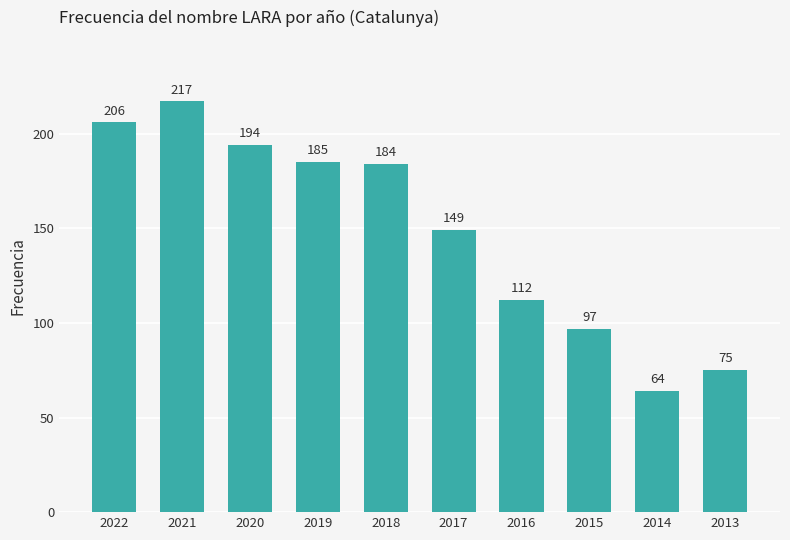

Reading left to right, transcribe all the data shown in this chart.

2022=206	2021=217	2020=194	2019=185	2018=184	2017=149	2016=112	2015=97	2014=64	2013=75